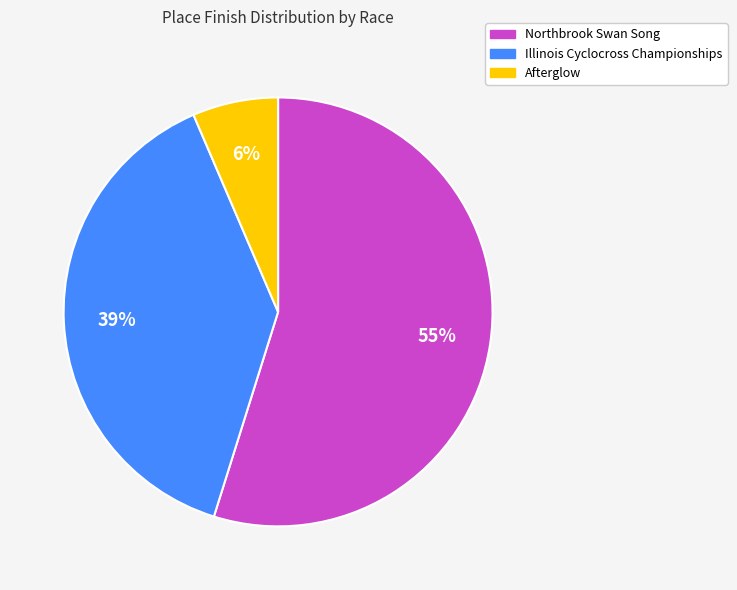

Does any single category account for the majority?

Yes